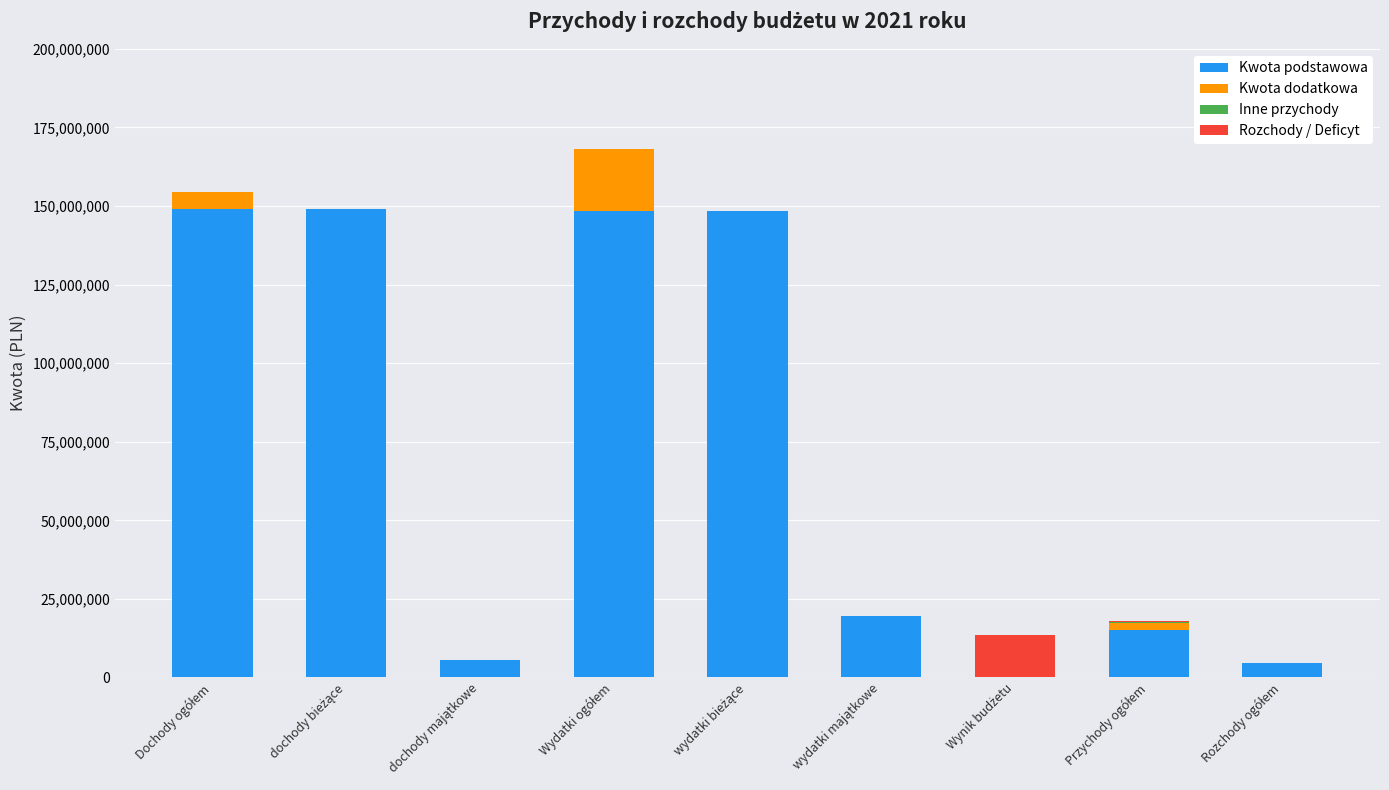

What is the sum of all Kwota podstawowa values?

639927690